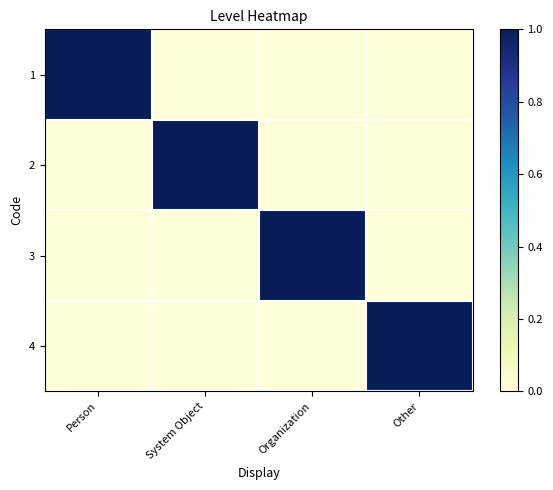

Which label corresponds to the smallest value in the chart?

System Object